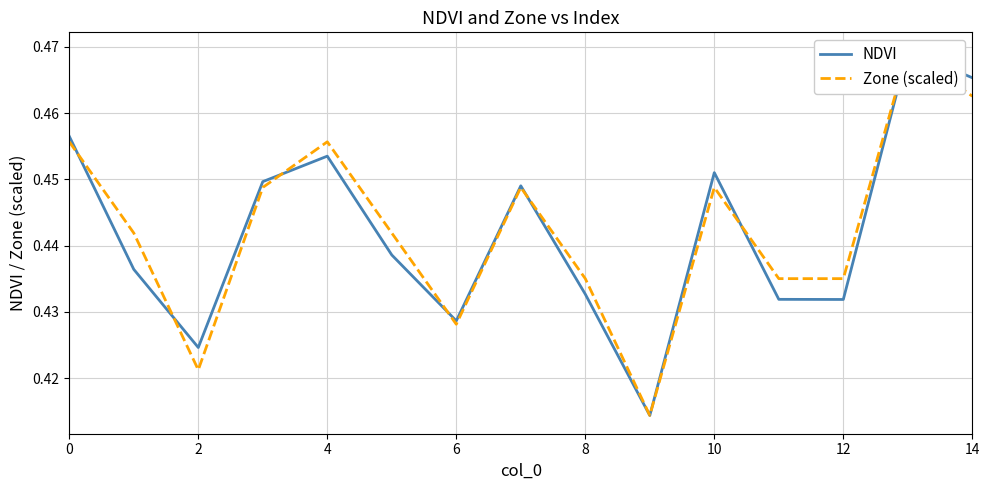

What is the difference between the maximum and minimum values in the NDVI series?

0.1